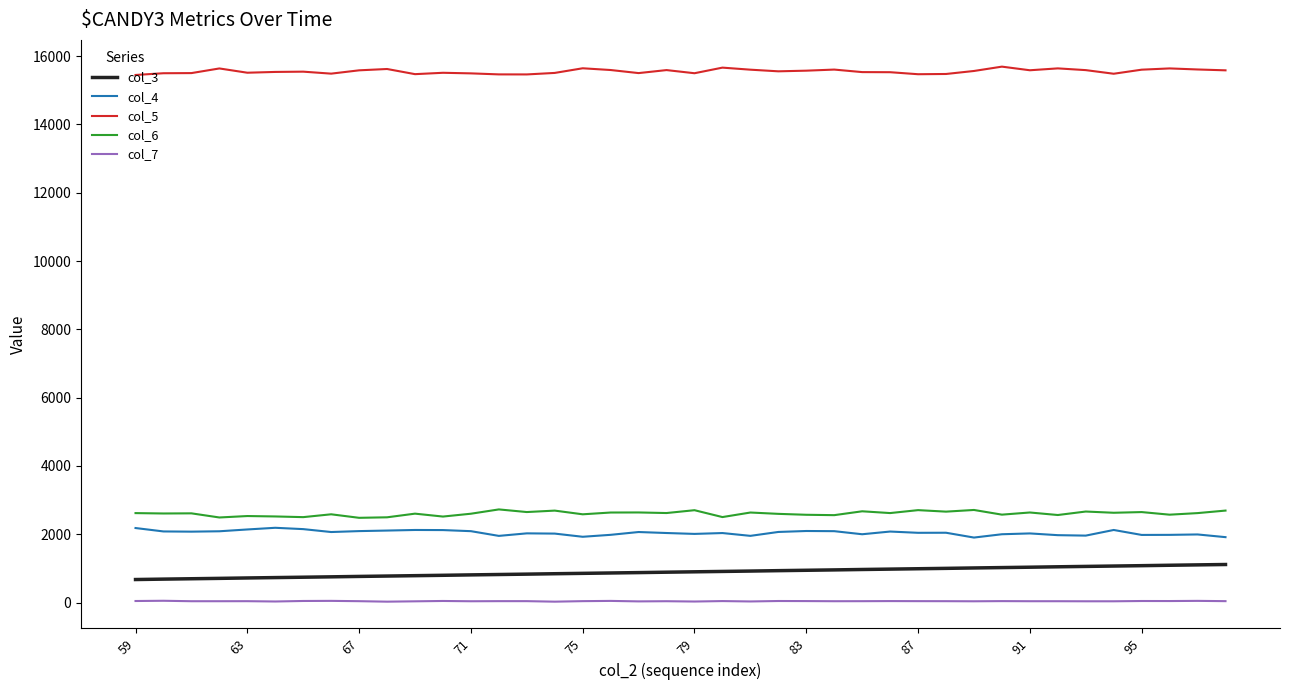

True or false: col_7 and col_4 intersect in this chart.

False